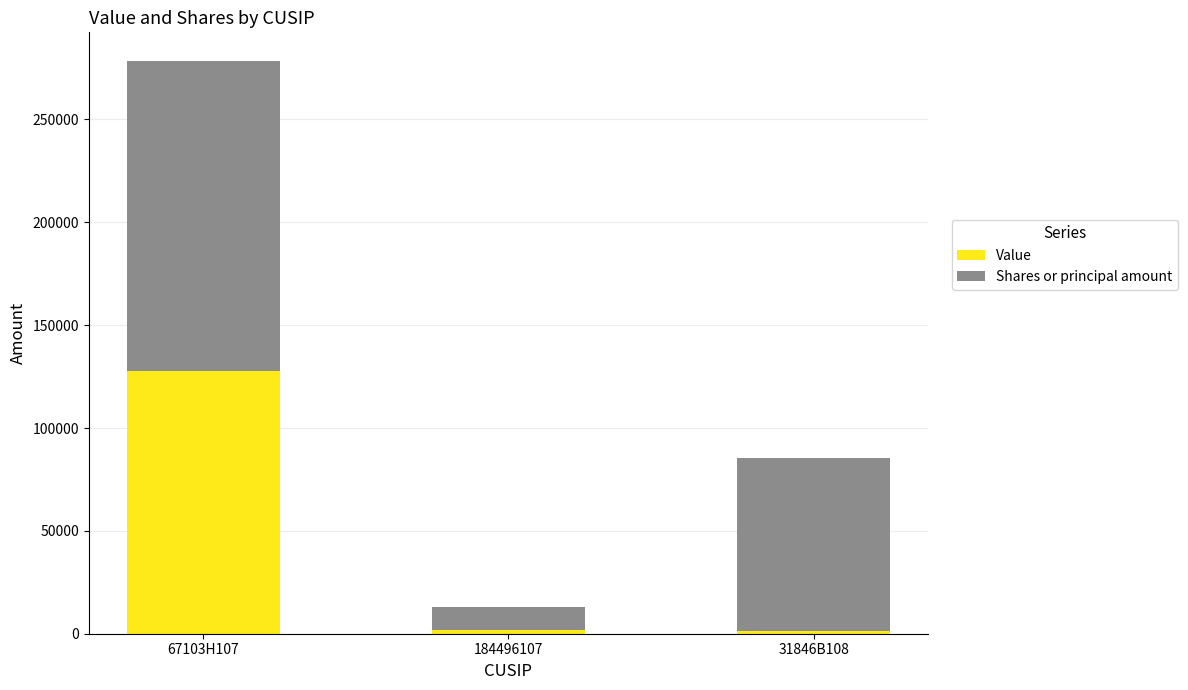

What are all the series names shown in the legend?

Value, Shares or principal amount